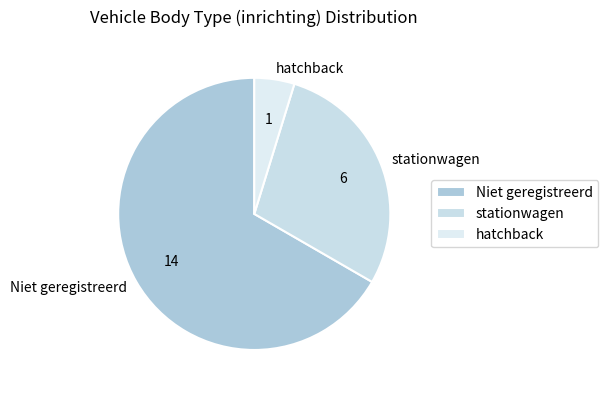

How many segments does this pie chart have?

3